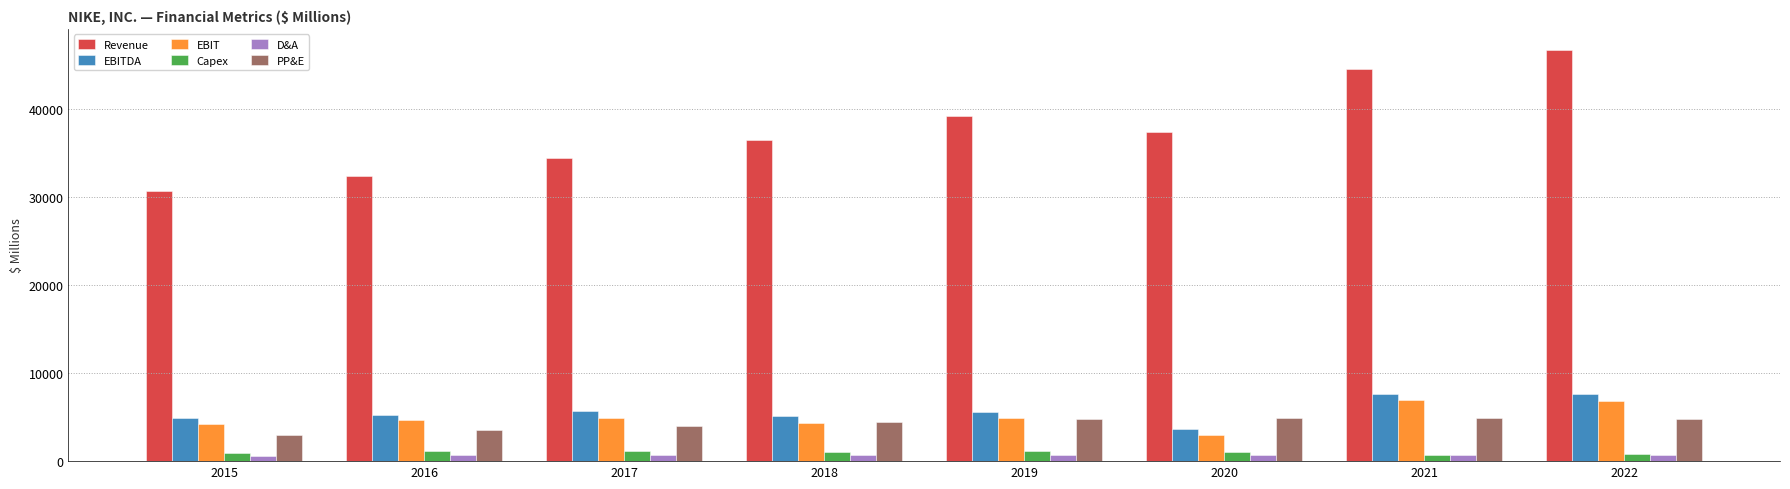

What are all the series names shown in the legend?

Revenue, EBITDA, EBIT, Capex, D&A, PP&E